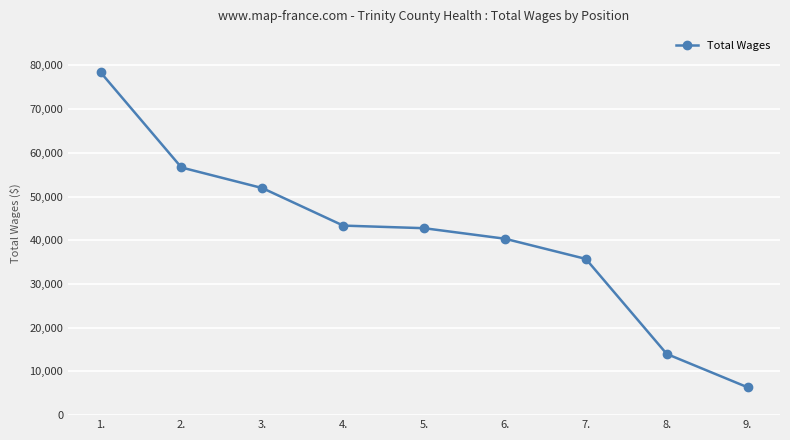

At which label is the value closest to 42400?

5.